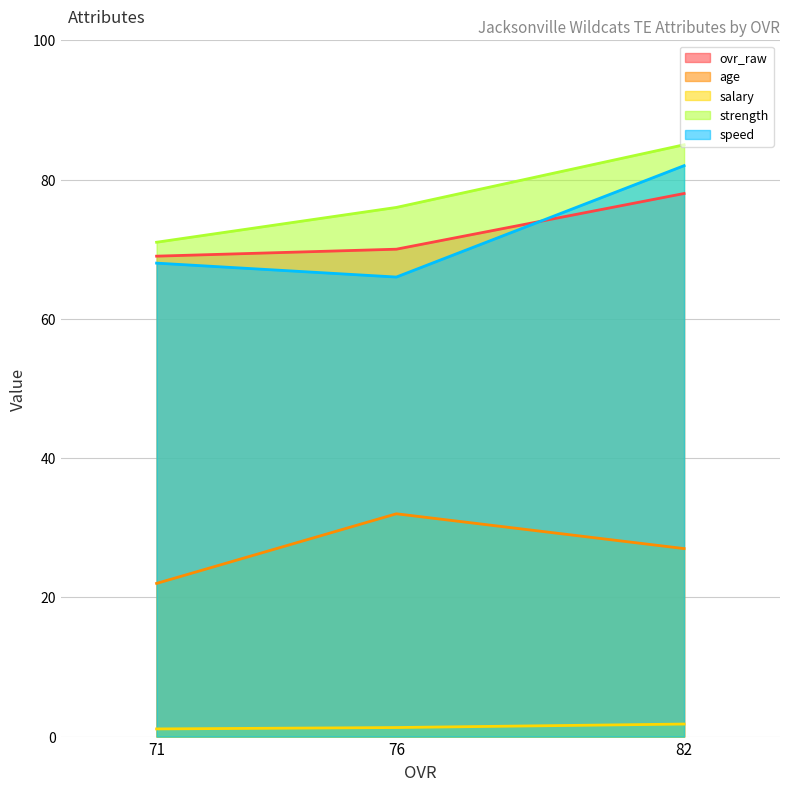

Which has a higher value, 82 or 76?

82